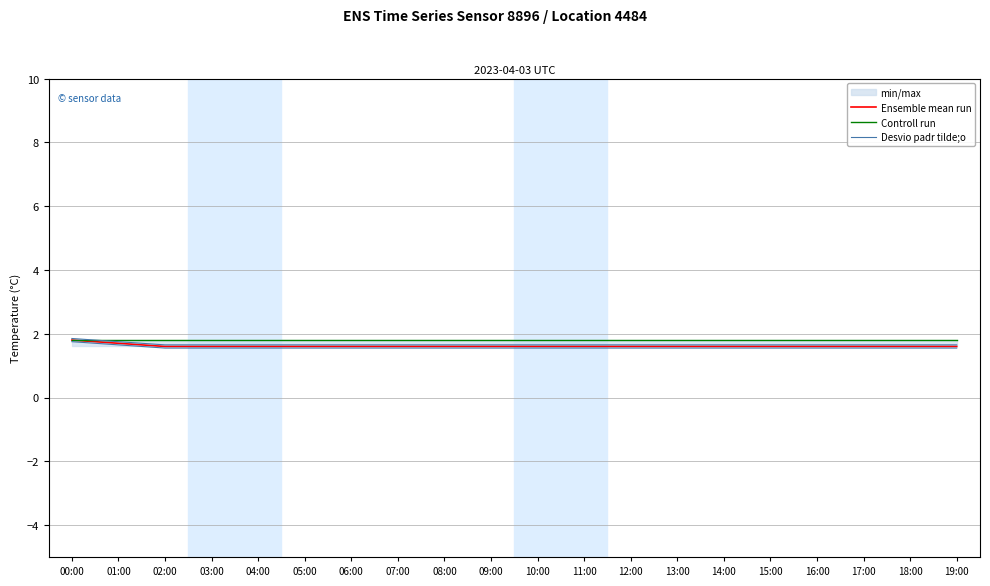

At 09:00, list the series in order from smallest to largest.

Desvio padr tilde;o, Ensemble mean run, Controll run